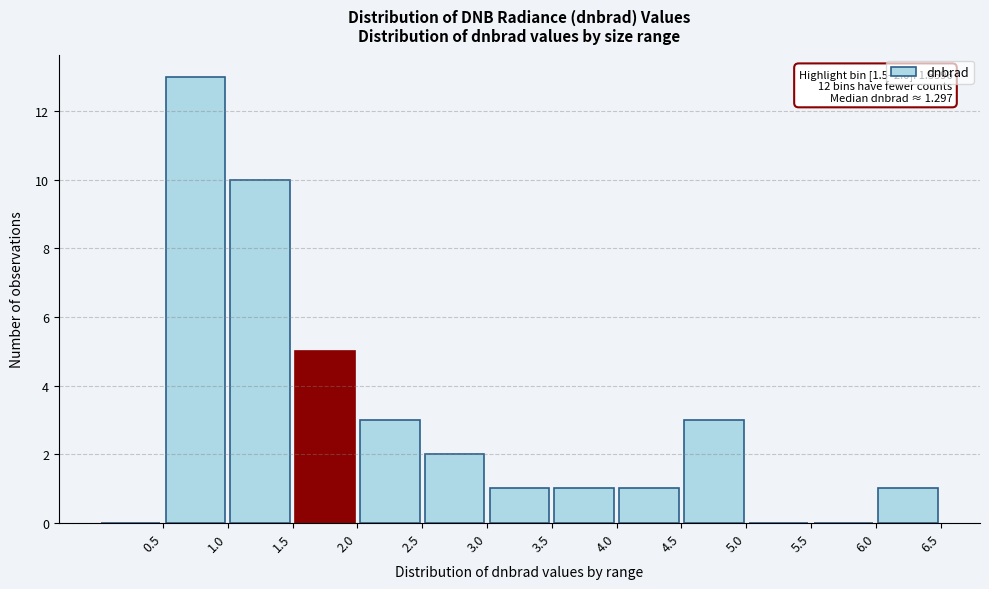

Over which range of the x-axis is the bar tallest?

0.5 to 1.0